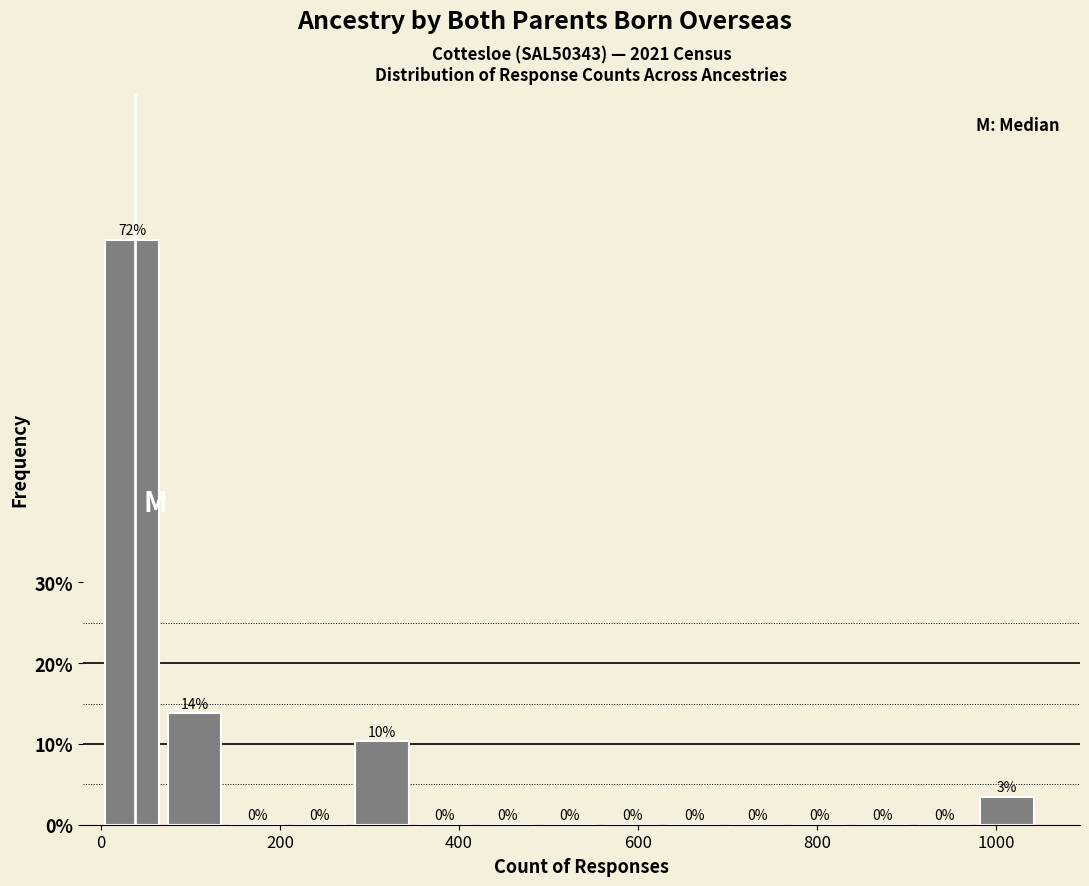

Around what value on the x-axis is the tallest bar? Give the approximate position of its centre, as read against the axis.

40